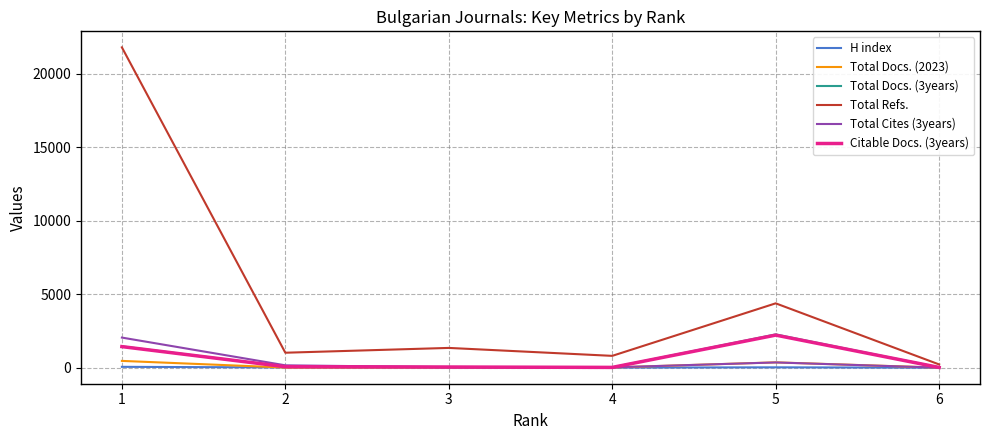

In Total Refs., how many points are lower than both neighbors (excluding endpoints)?

2